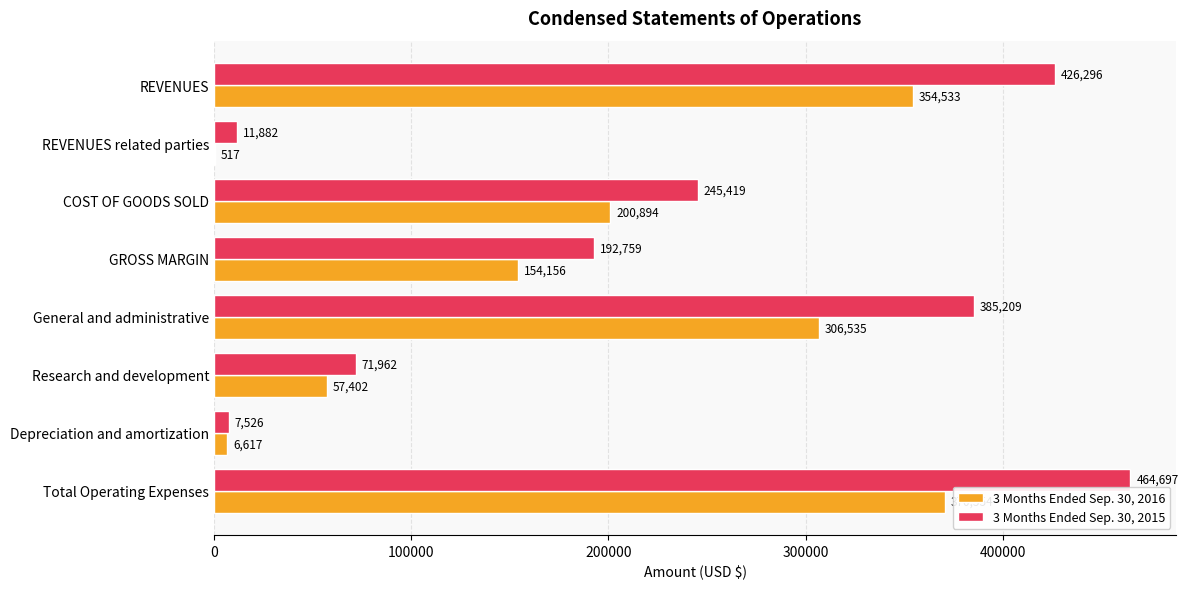

The value of 3 Months Ended Sep. 30, 2015 at Research and development is 23149. True or false?

False